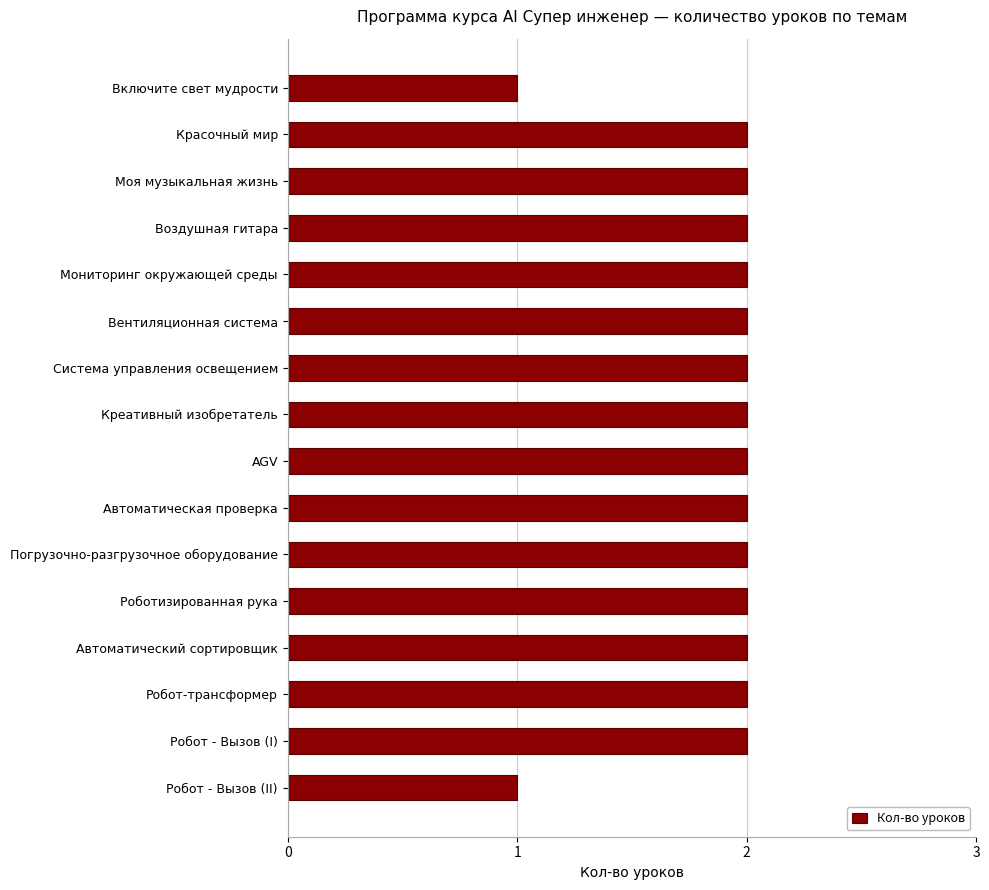

What is the average value?

2